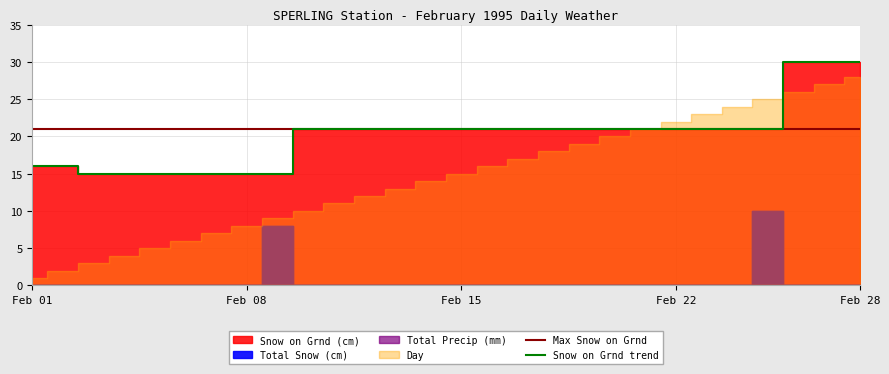

How many Total Snow (cm) values are between 0 and 1?

26